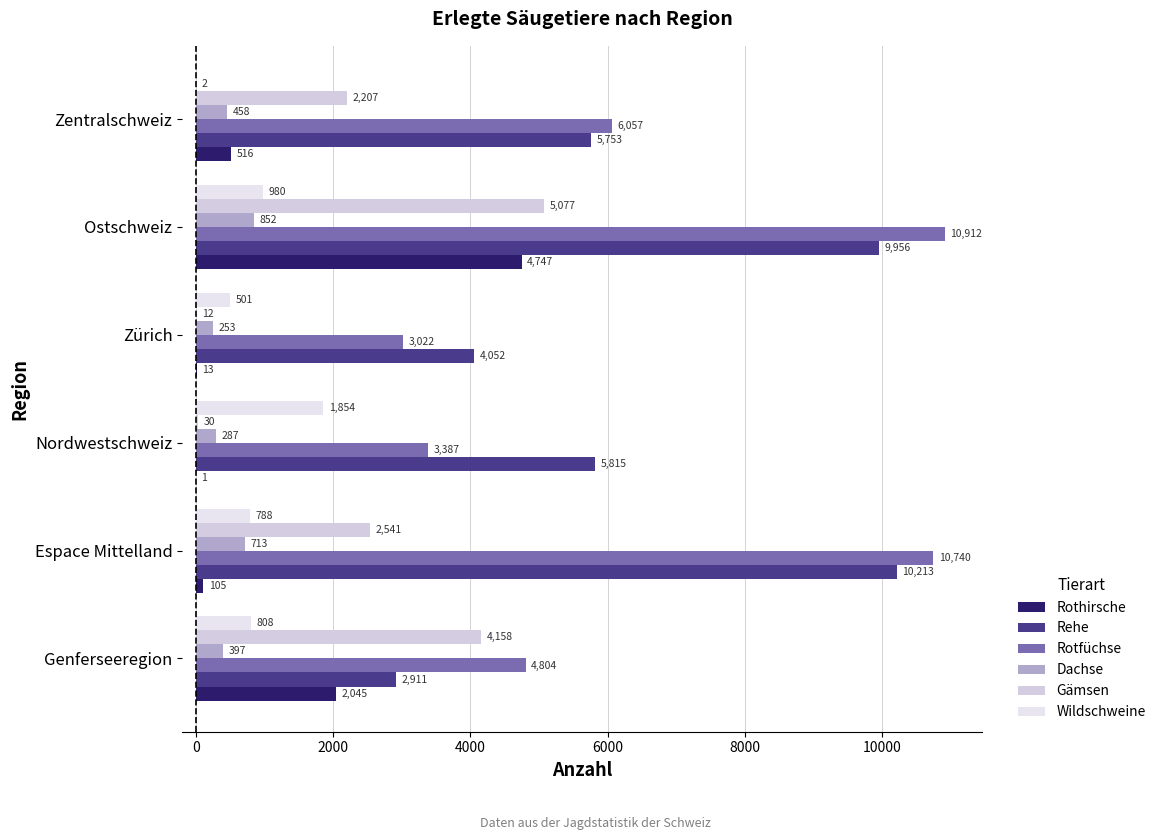

How many categories are shown in the chart?

6